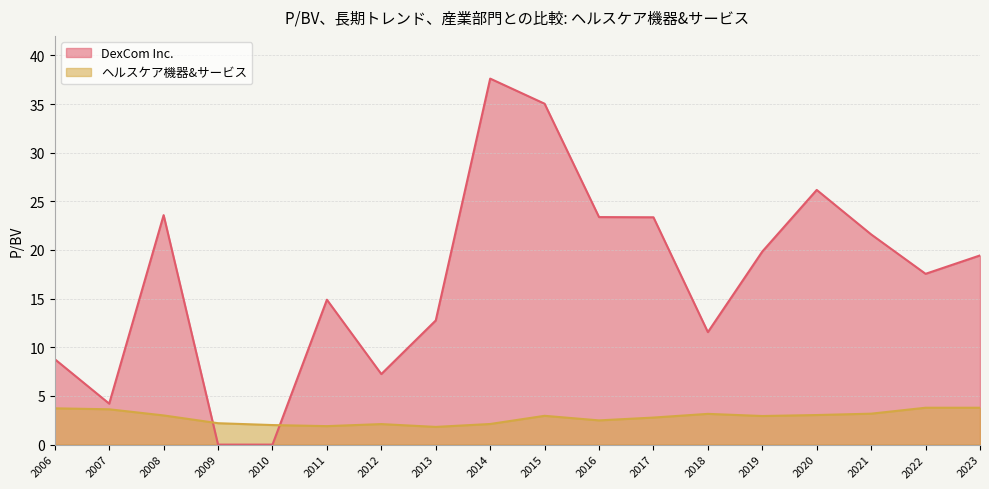

What is the difference between the maximum and minimum values in the ヘルスケア機器&サービス series?

2.0